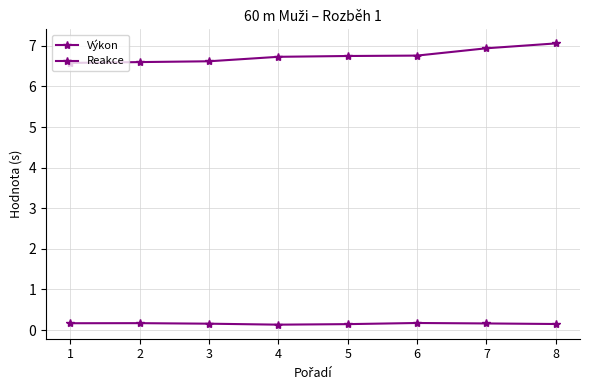

What is the approximate value of Výkon at 1?

6.6